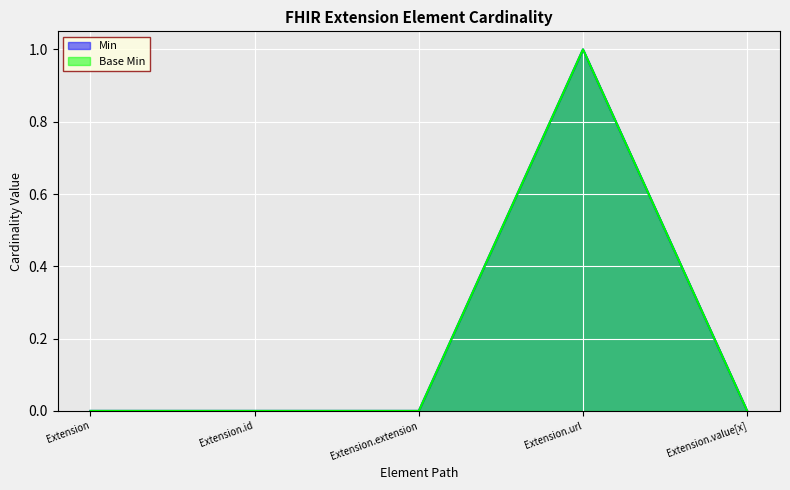

True or false: Base Min and Min cross at least once.

False